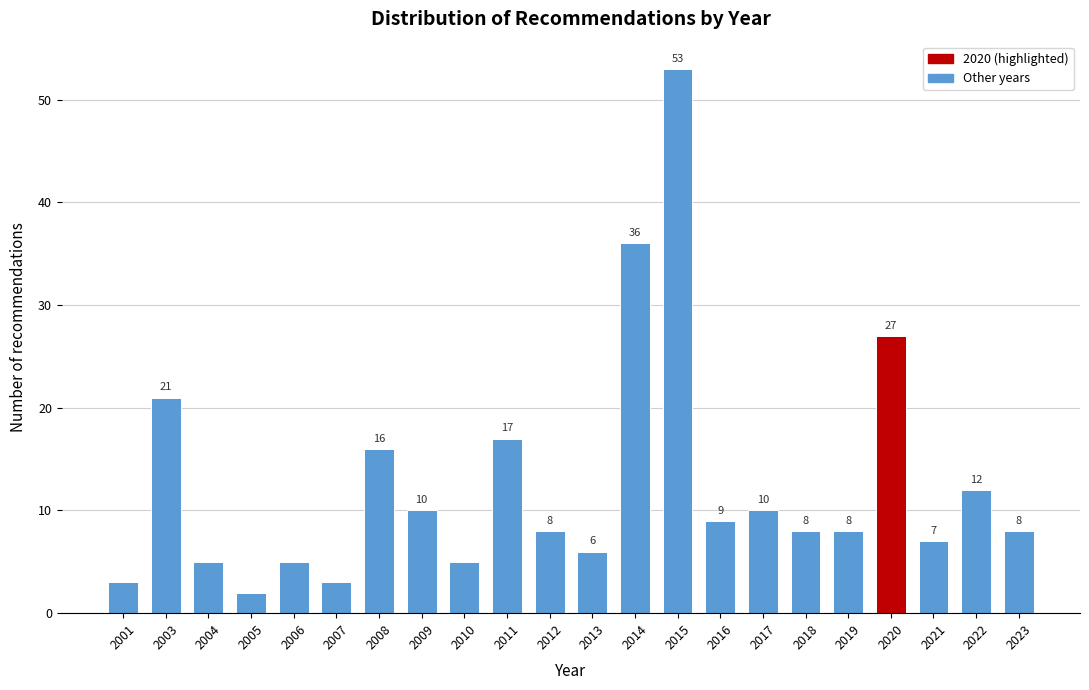

Reading left to right, extract all data points from this chart.

3	21	5	2	5	3	16	10	5	17	8	6	36	53	9	10	8	8	27	7	12	8